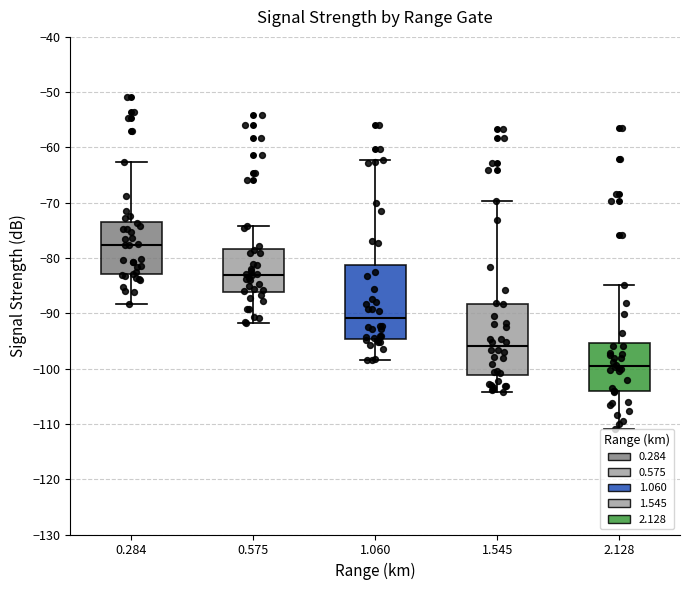

Where does the upper whisker of the box at x = 0.575 end on the y-axis? The values are not printed on the chart, so give them approximately, as read against the axis.

-74